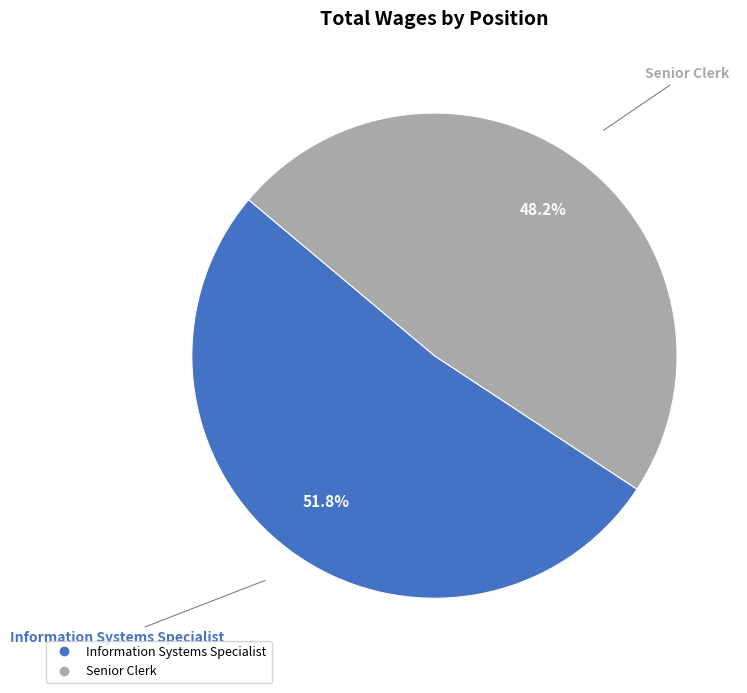

How many segments does this pie chart have?

2